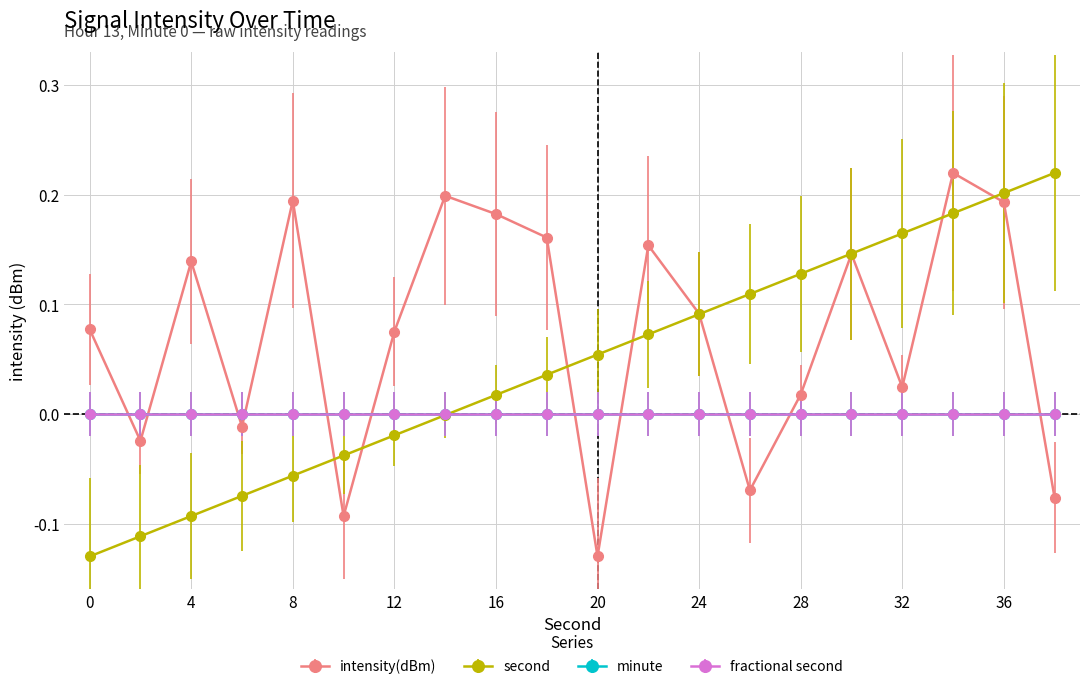

Which series has the largest total across all categories?

intensity(dBm)